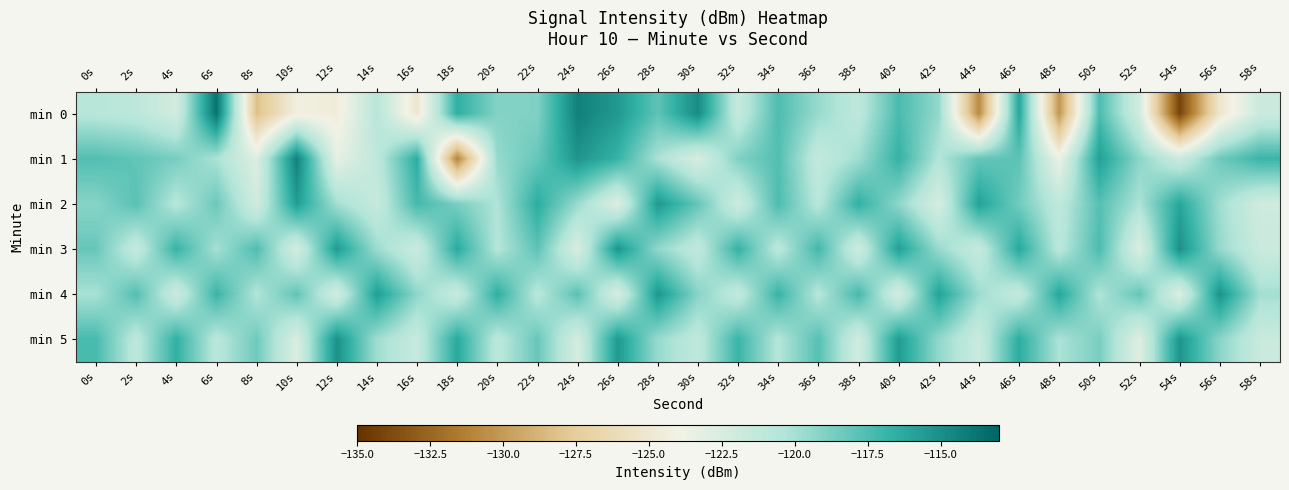

Which has a higher value, 18s or 10s?

18s